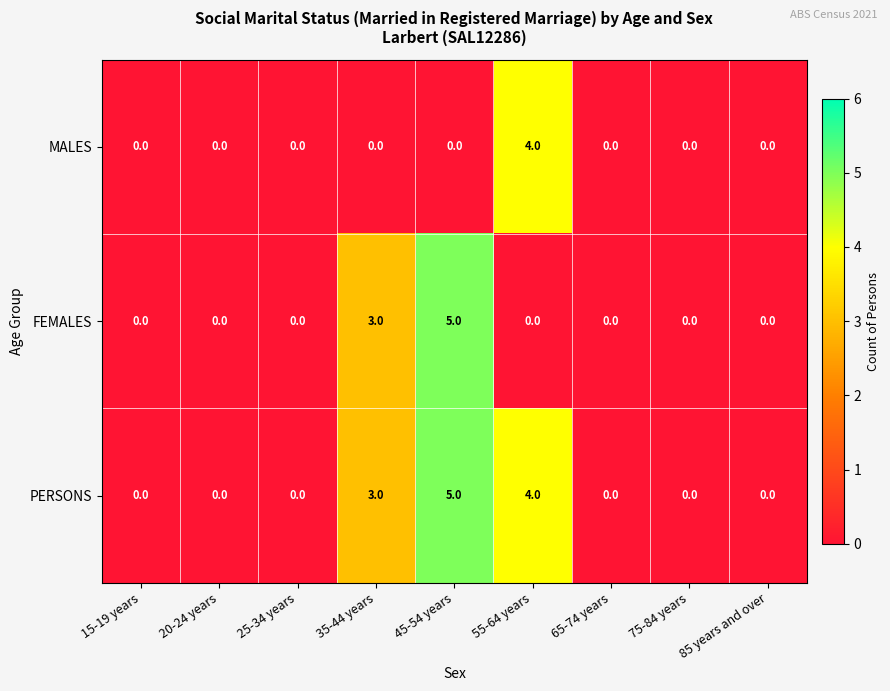

The FEMALES series shows -2 at 20-24 years. True or false?

False